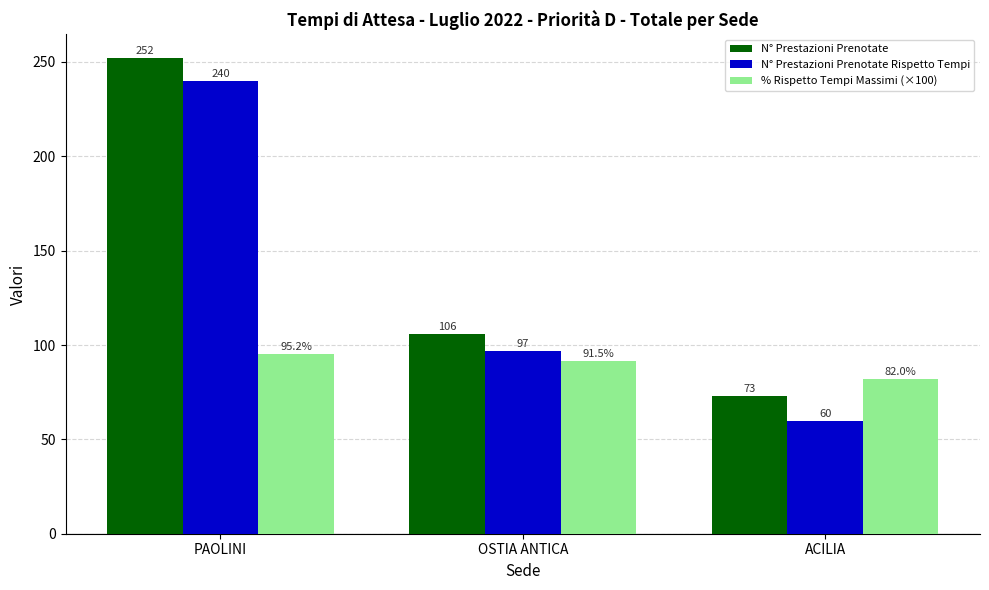

True or false: % Rispetto Tempi Massimi (×100) has a value of 160.7 at OSTIA ANTICA.

False